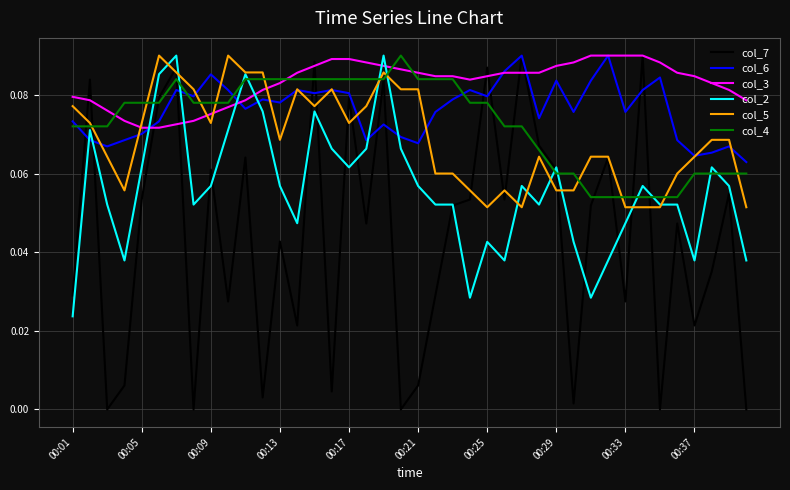

True or false: col_2 has more than 2 interior local peaks.

True